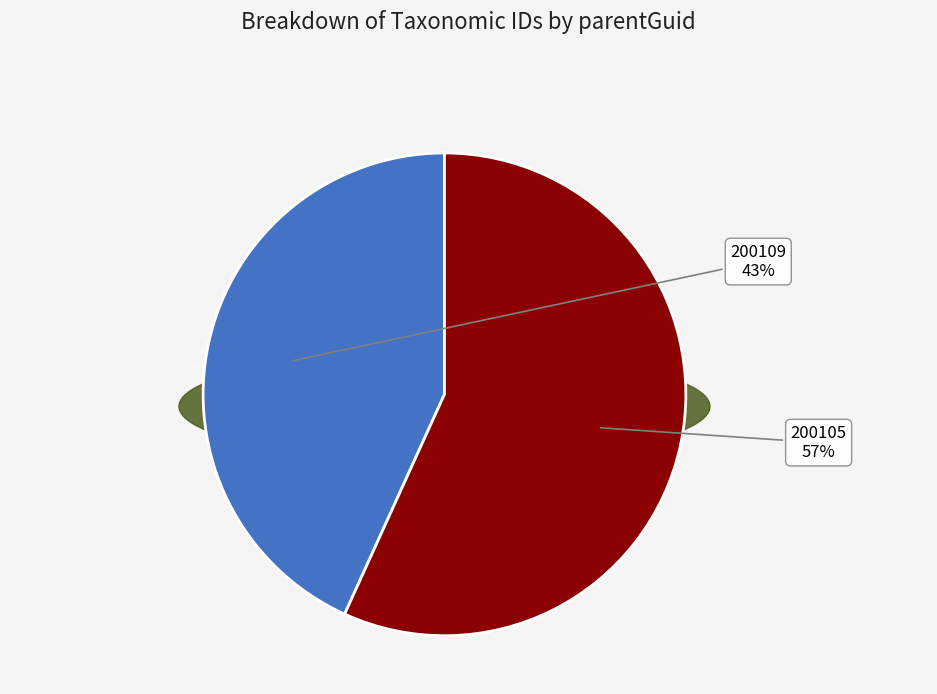

To the nearest percent, what is the combined percentage of 200109 and 200105?

100%